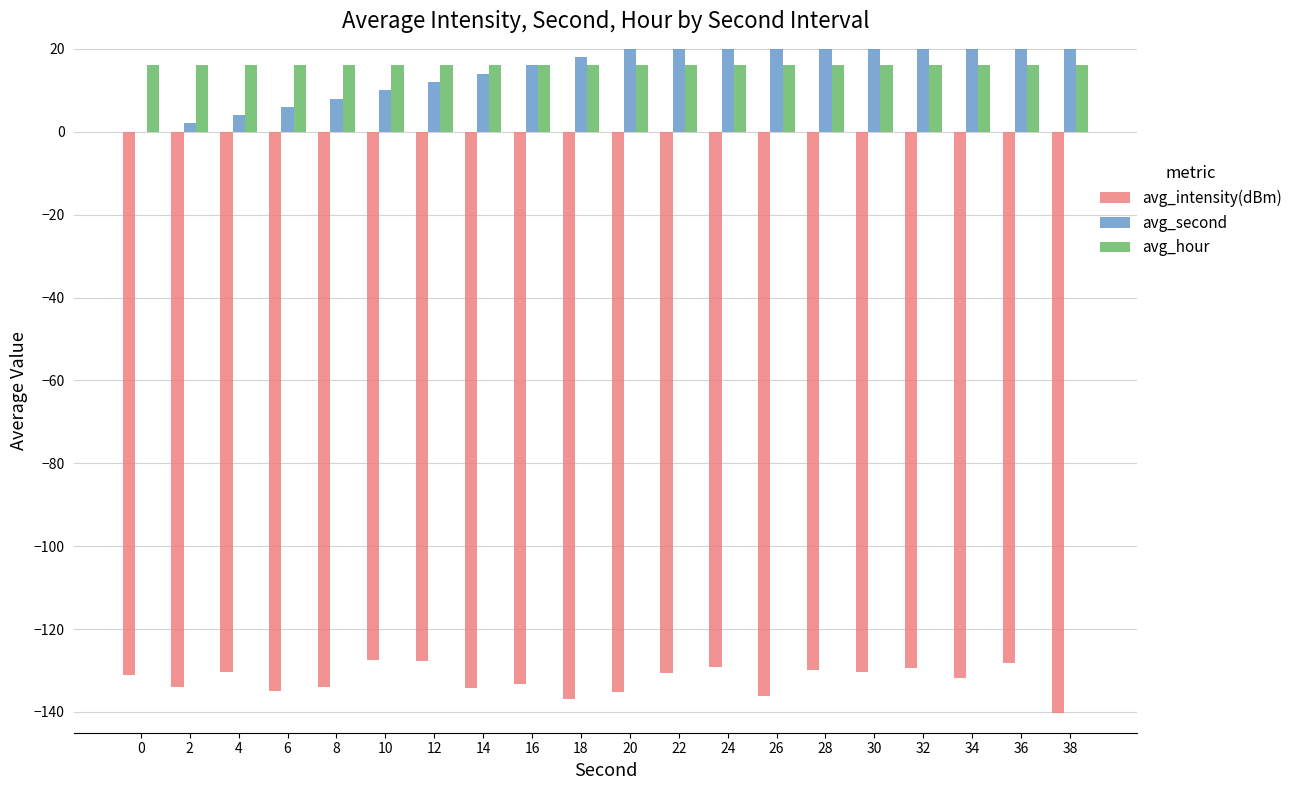

At which category is the sum across all series the highest?

36